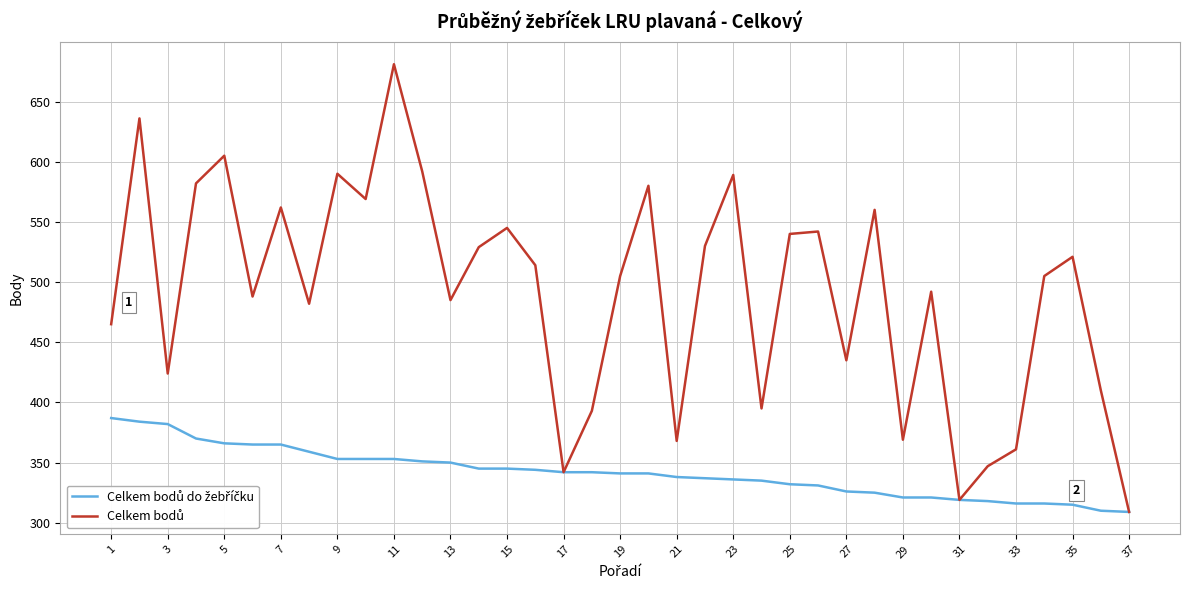

What is the maximum value shown in the chart?

681